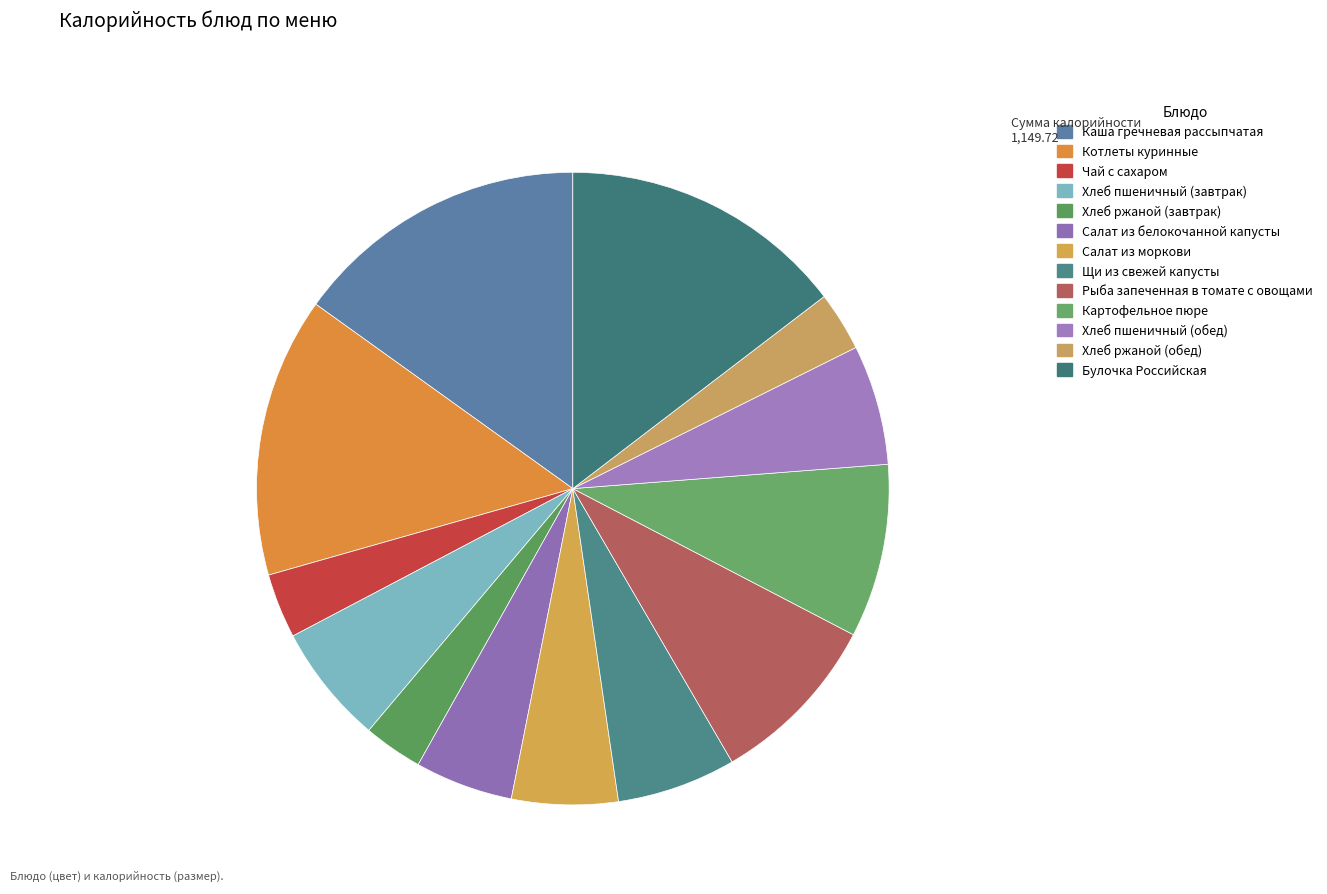

What is the change in value from Щи из свежей капусты to Хлеб пшеничный (обед)?

+0.5